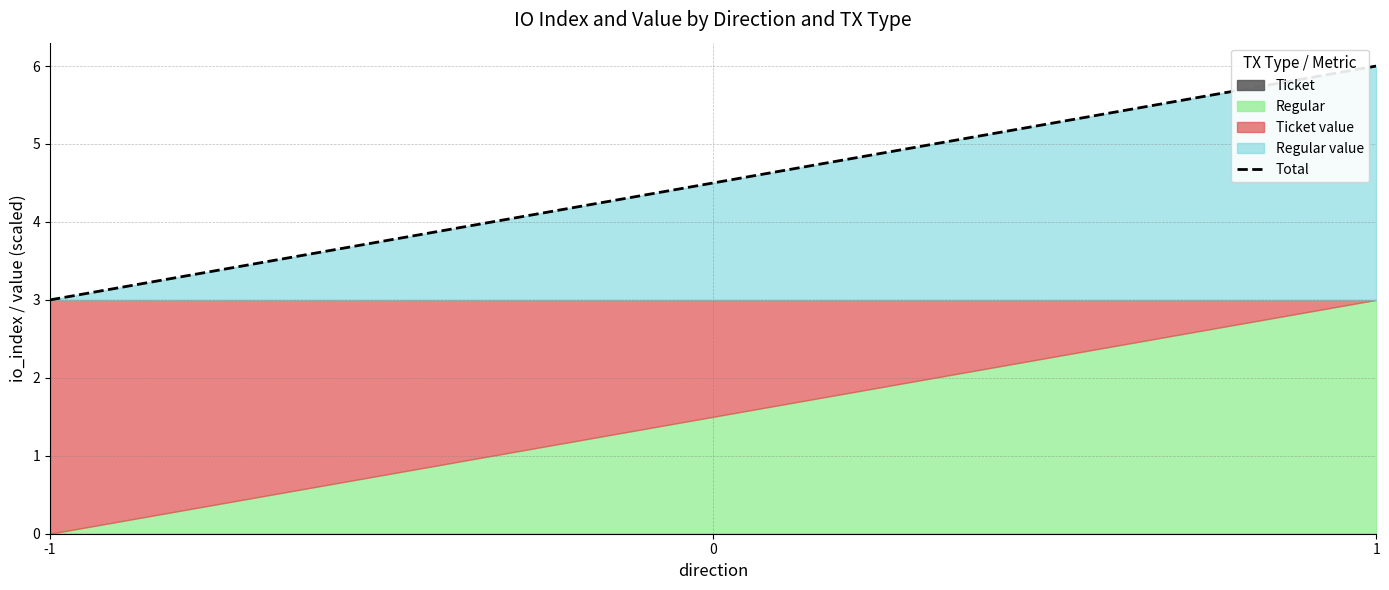

What is the sum of all Ticket values?

3